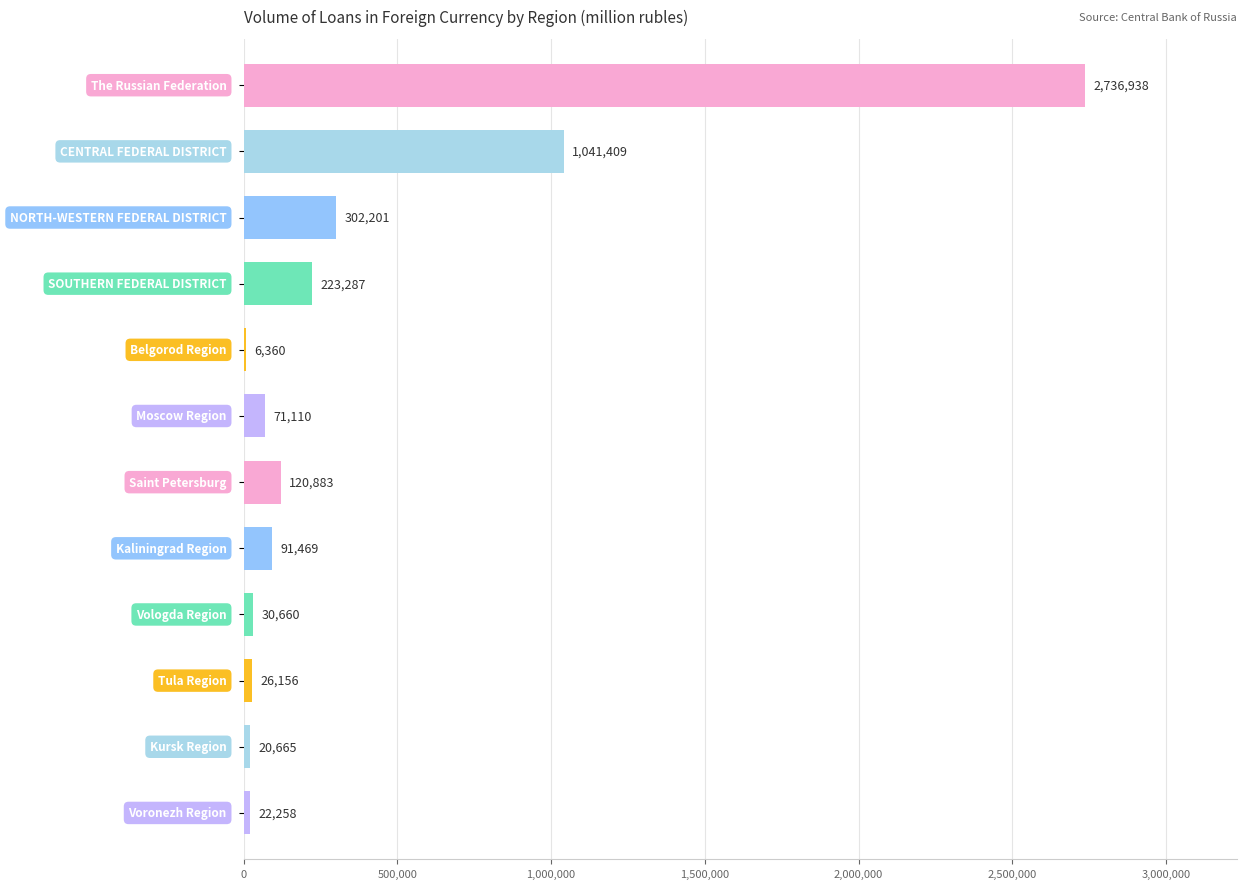

How many distinct data groups are displayed?

1